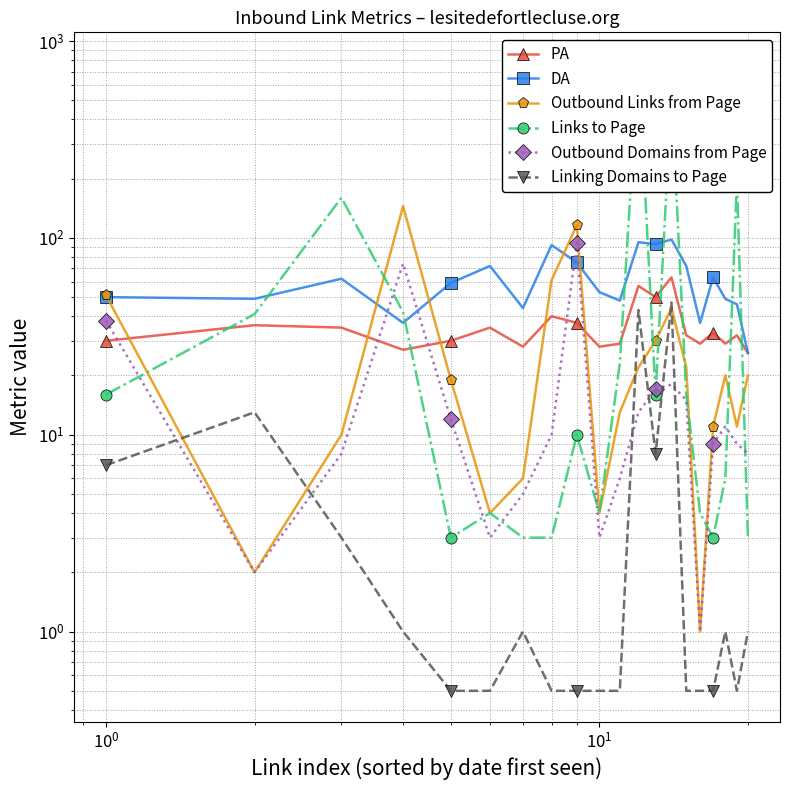

In PA, how many points are higher than both neighbors (excluding endpoints)?

7